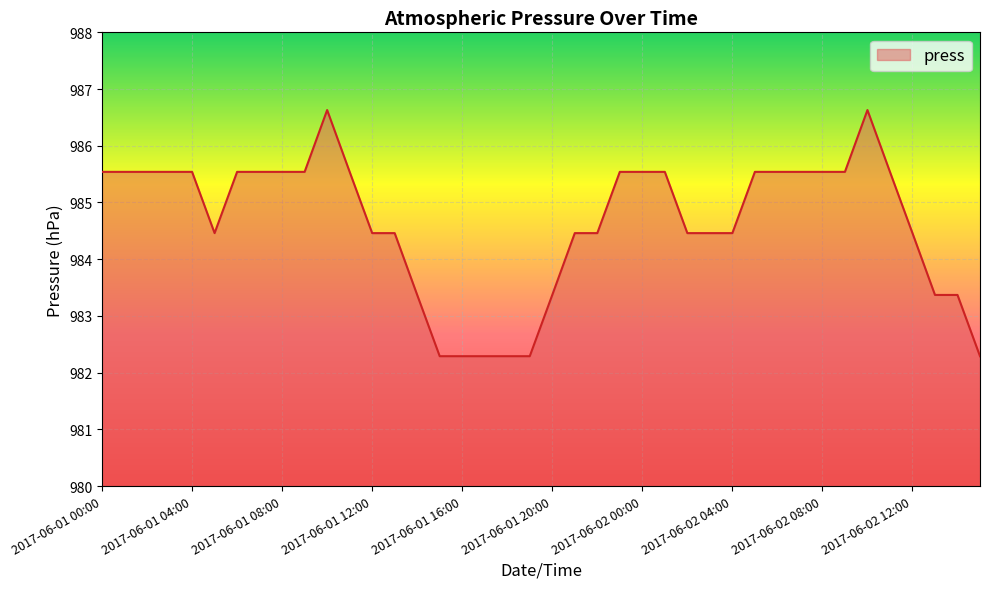

What is the maximum value shown in the chart?

986.6